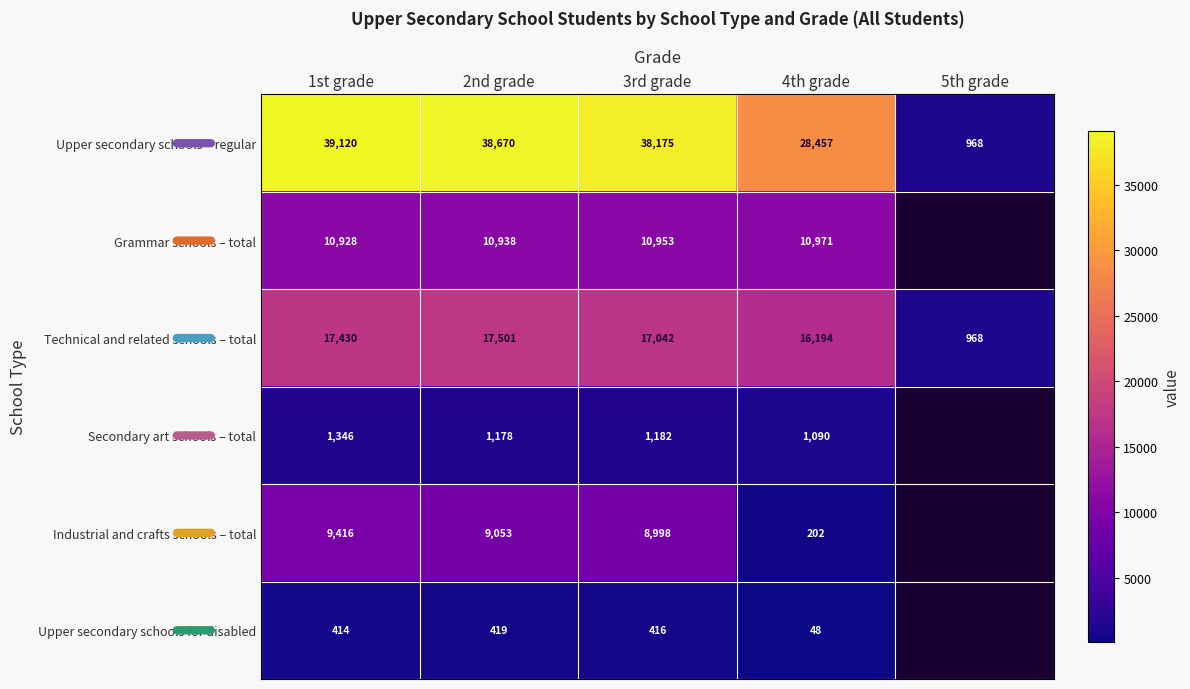

Is it true that Industrial and crafts schools – total equals 48.8 at 4th grade?

False